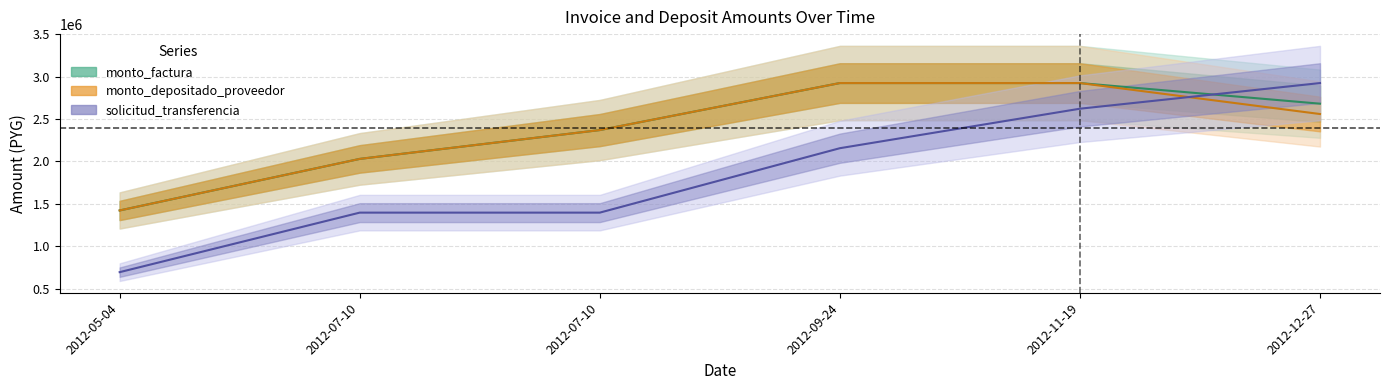

Which category has the highest value in the solicitud_transferencia series?

2012-12-27